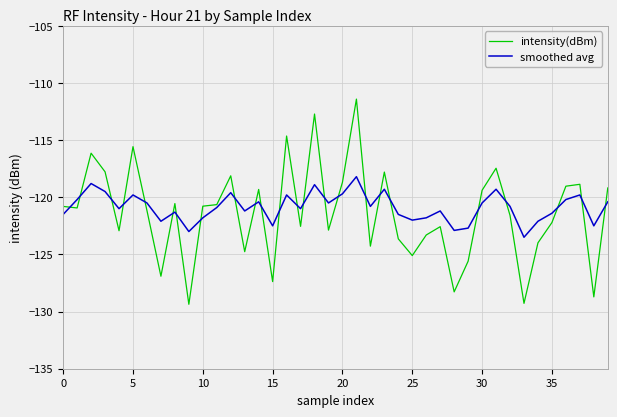

What is the lowest value of the smoothed avg series?

-123.5